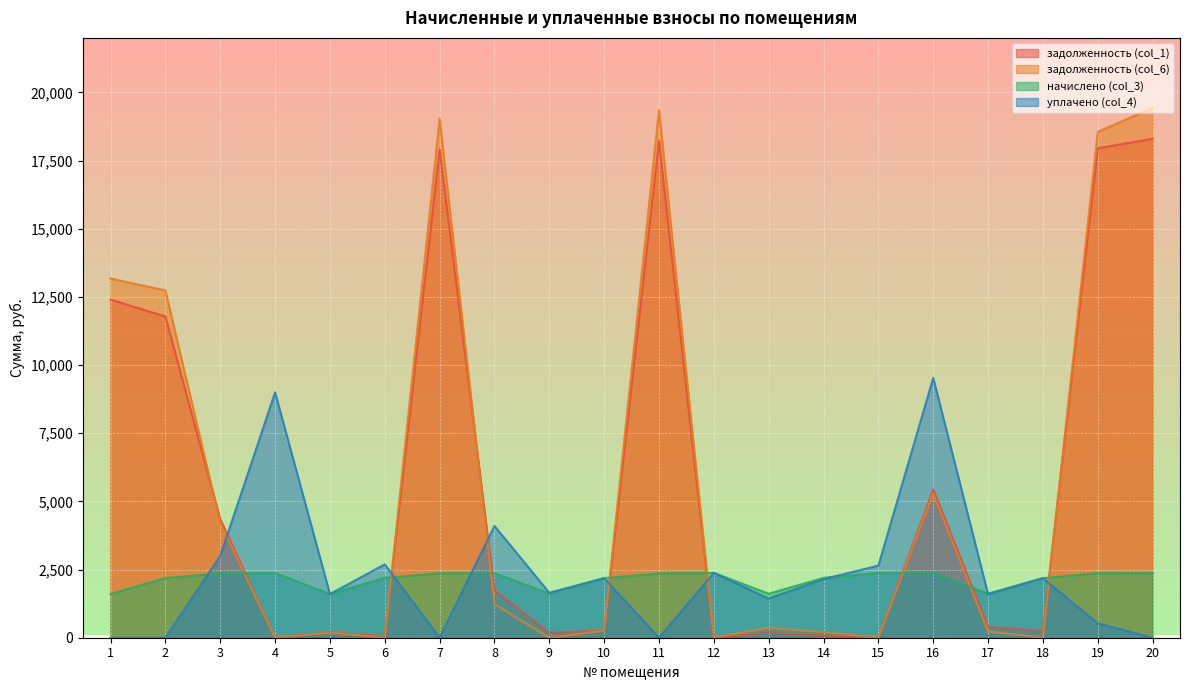

Count the number of categories in the chart.

20